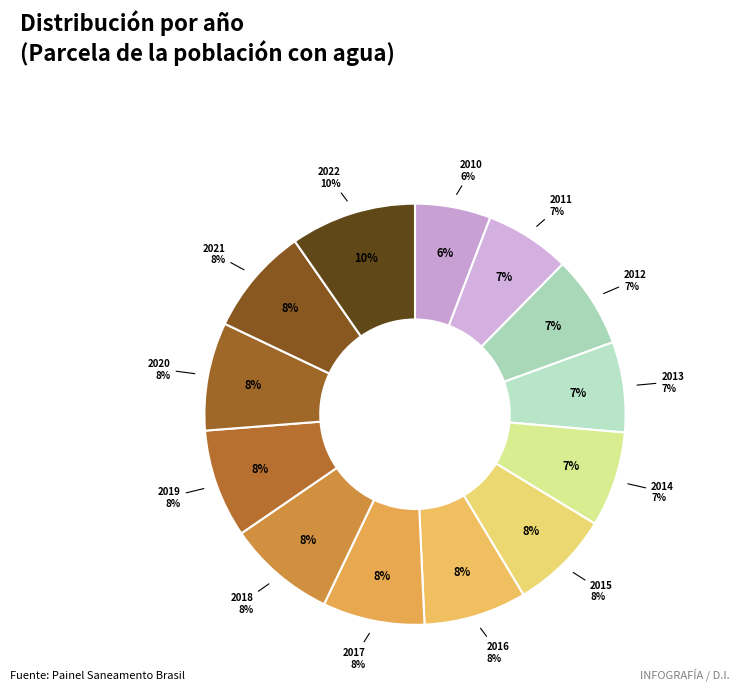

How many slices are in this pie chart?

13